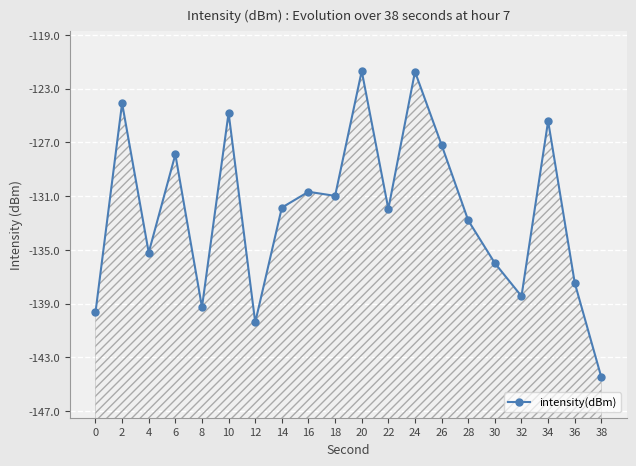

How many data points are above -131?

9